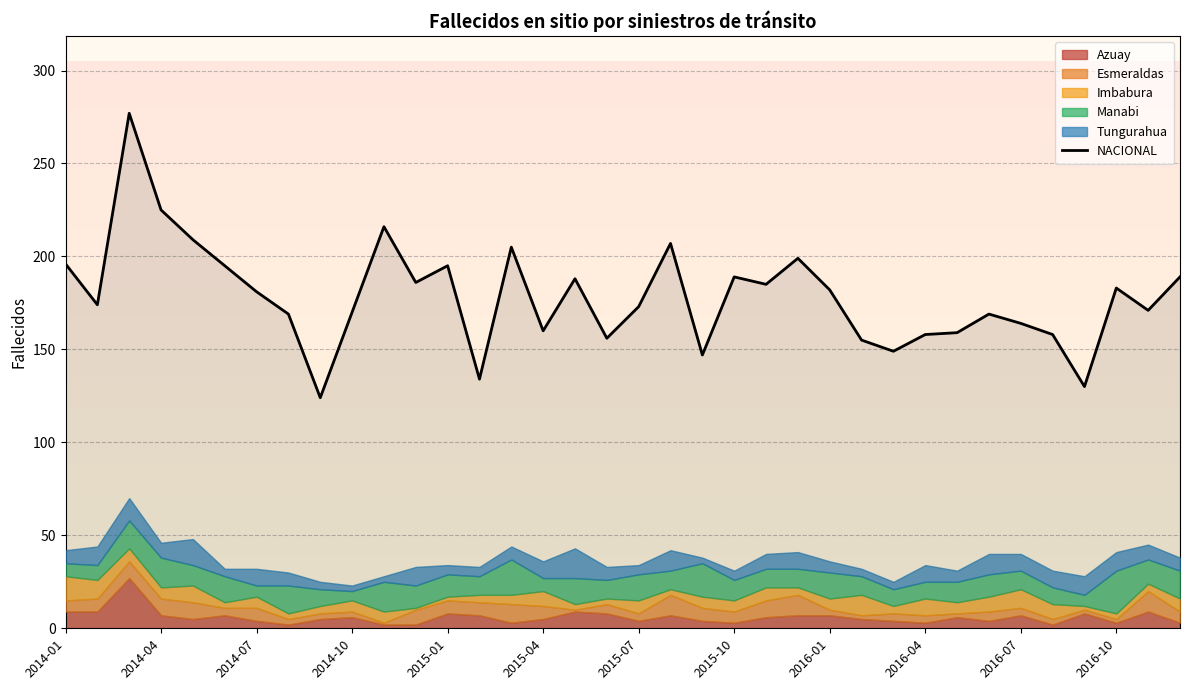

What is the change in value from 16 to 18?

-15